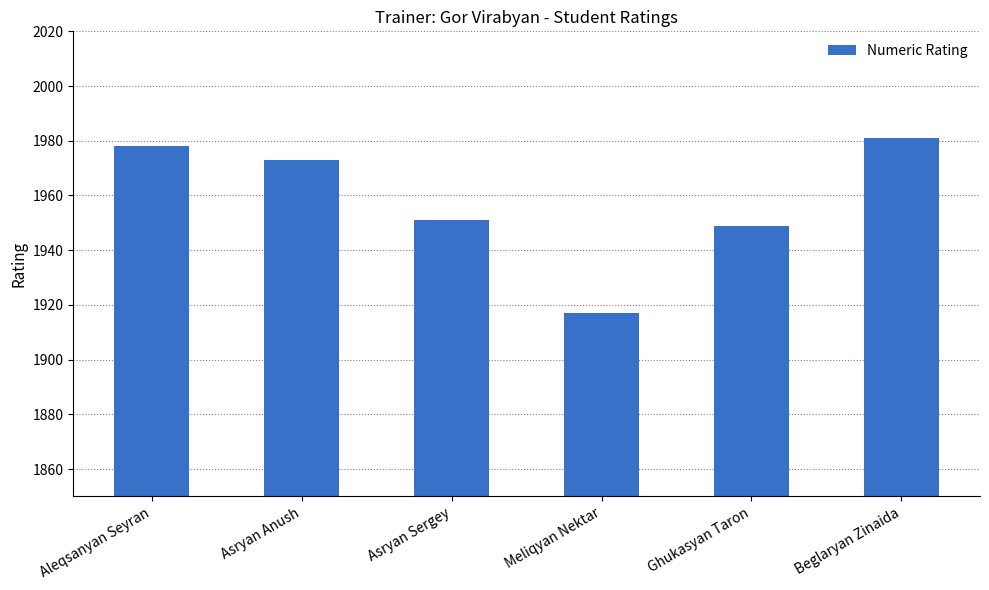

List the labels in order of value, largest first.

Beglaryan Zinaida, Aleqsanyan Seyran, Asryan Anush, Asryan Sergey, Ghukasyan Taron, Meliqyan Nektar